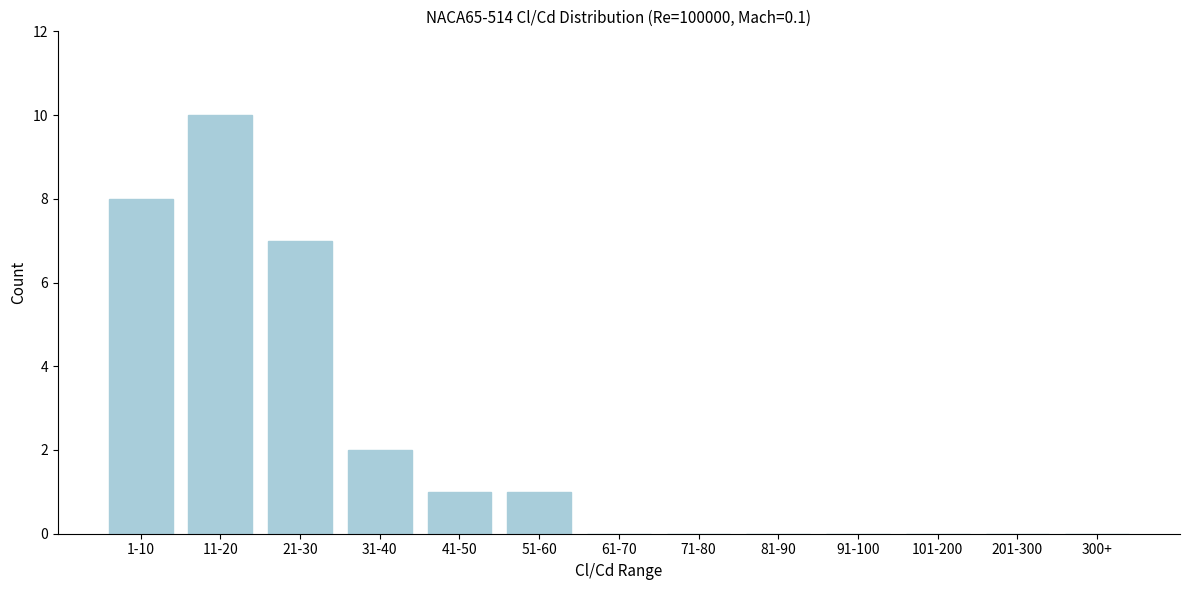

Reading left to right, list all the values displayed in this chart.

1-10=8	11-20=10	21-30=7	31-40=2	41-50=1	51-60=1	61-70=0	71-80=0	81-90=0	91-100=0	101-200=0	201-300=0	300+=0